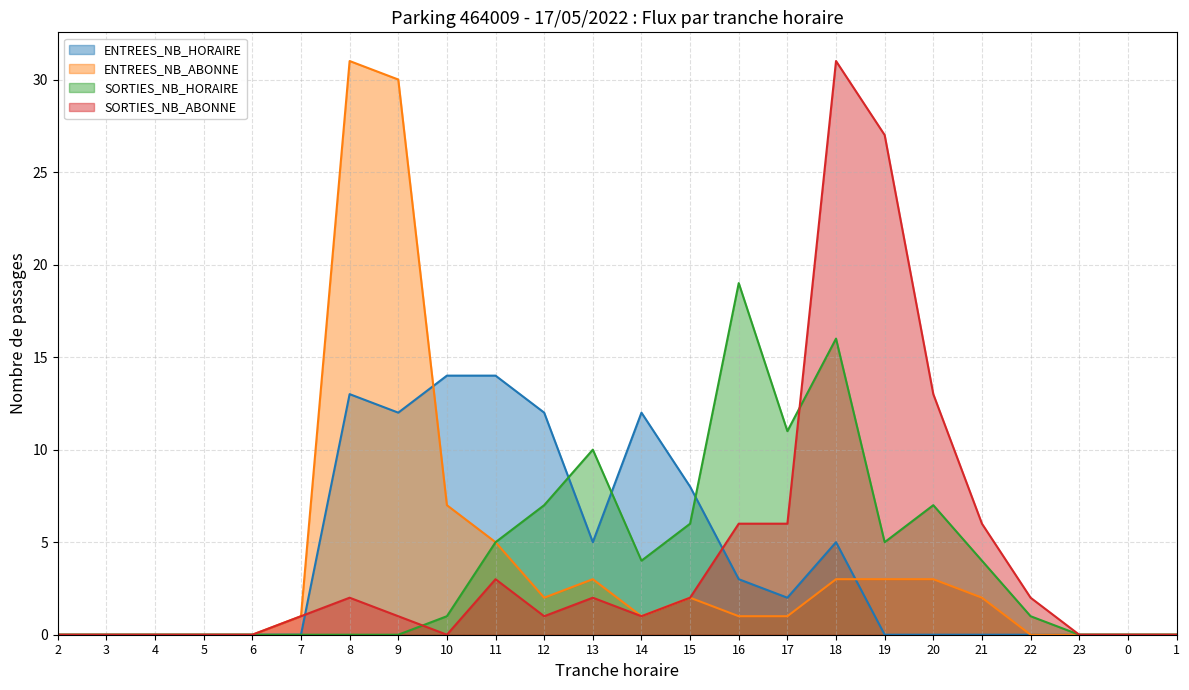

Reading left to right, transcribe all the data shown in this chart.

ENTREES_NB_HORAIRE: 2=0	3=0	4=0	5=0	6=0	7=0	8=13	9=12	10=14	11=14	12=12	13=5	14=12	15=8	16=3	17=2	18=5	19=0	20=0	21=0	22=0	23=0	0=0	1=0
ENTREES_NB_ABONNE: 2=0	3=0	4=0	5=0	6=0	7=1	8=31	9=30	10=7	11=5	12=2	13=3	14=1	15=2	16=1	17=1	18=3	19=3	20=3	21=2	22=0	23=0	0=0	1=0
SORTIES_NB_HORAIRE: 2=0	3=0	4=0	5=0	6=0	7=0	8=0	9=0	10=1	11=5	12=7	13=10	14=4	15=6	16=19	17=11	18=16	19=5	20=7	21=4	22=1	23=0	0=0	1=0
SORTIES_NB_ABONNE: 2=0	3=0	4=0	5=0	6=0	7=1	8=2	9=1	10=0	11=3	12=1	13=2	14=1	15=2	16=6	17=6	18=31	19=27	20=13	21=6	22=2	23=0	0=0	1=0